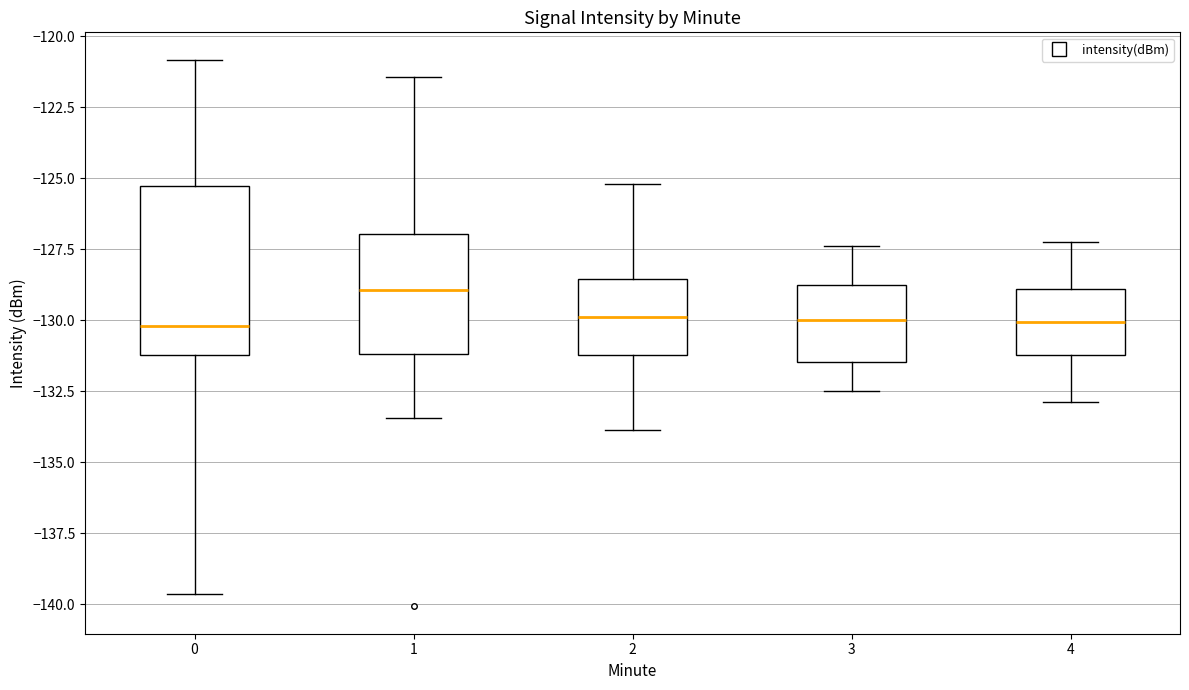

Reading left to right, read every box against the y-axis: the position of its median line, the range the box covers, and the ends of its whiskers. The values are not printed on the chart, so give them approximately, as read against the axis.

0: median -130.0, box -131.0 to -125.5, whiskers -139.5 to -121.0
1: median -129.0, box -131.0 to -127.0, whiskers -133.5 to -121.5
2: median -130.0, box -131.0 to -128.5, whiskers -134.0 to -125.0
3: median -130.0, box -131.5 to -128.5, whiskers -132.5 to -127.5
4: median -130.0, box -131.0 to -129.0, whiskers -133.0 to -127.0